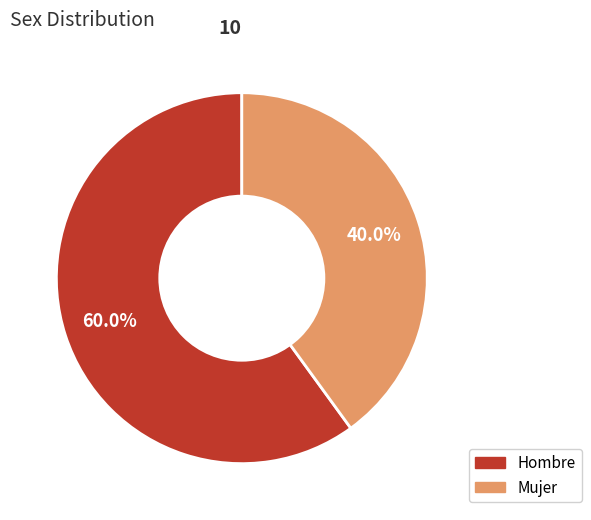

What percentage is the Mujer slice, to the nearest percent?

40%